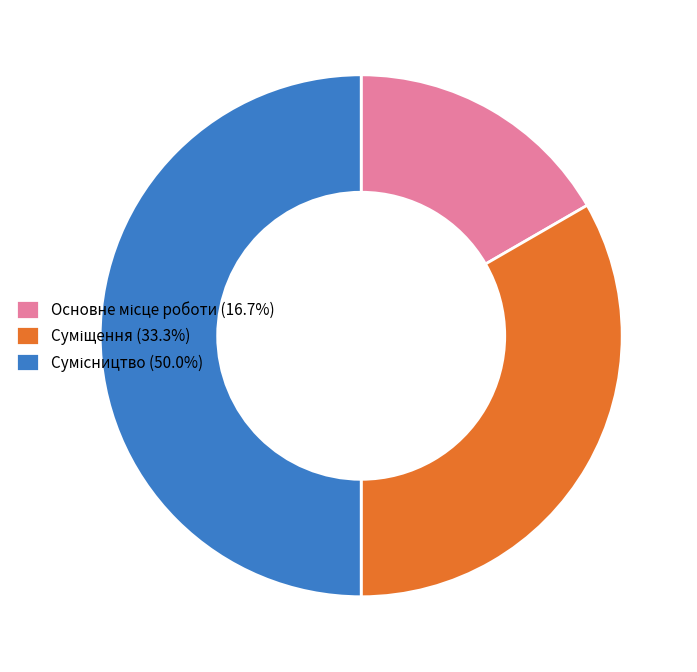

How many segments does this pie chart have?

3